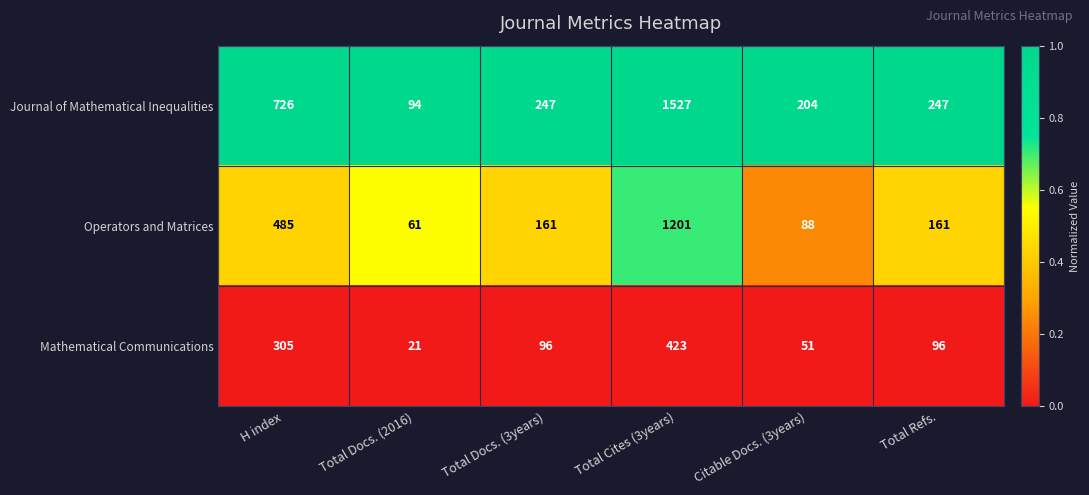

Which series has the largest range (max minus min)?

Journal of Mathematical Inequalities